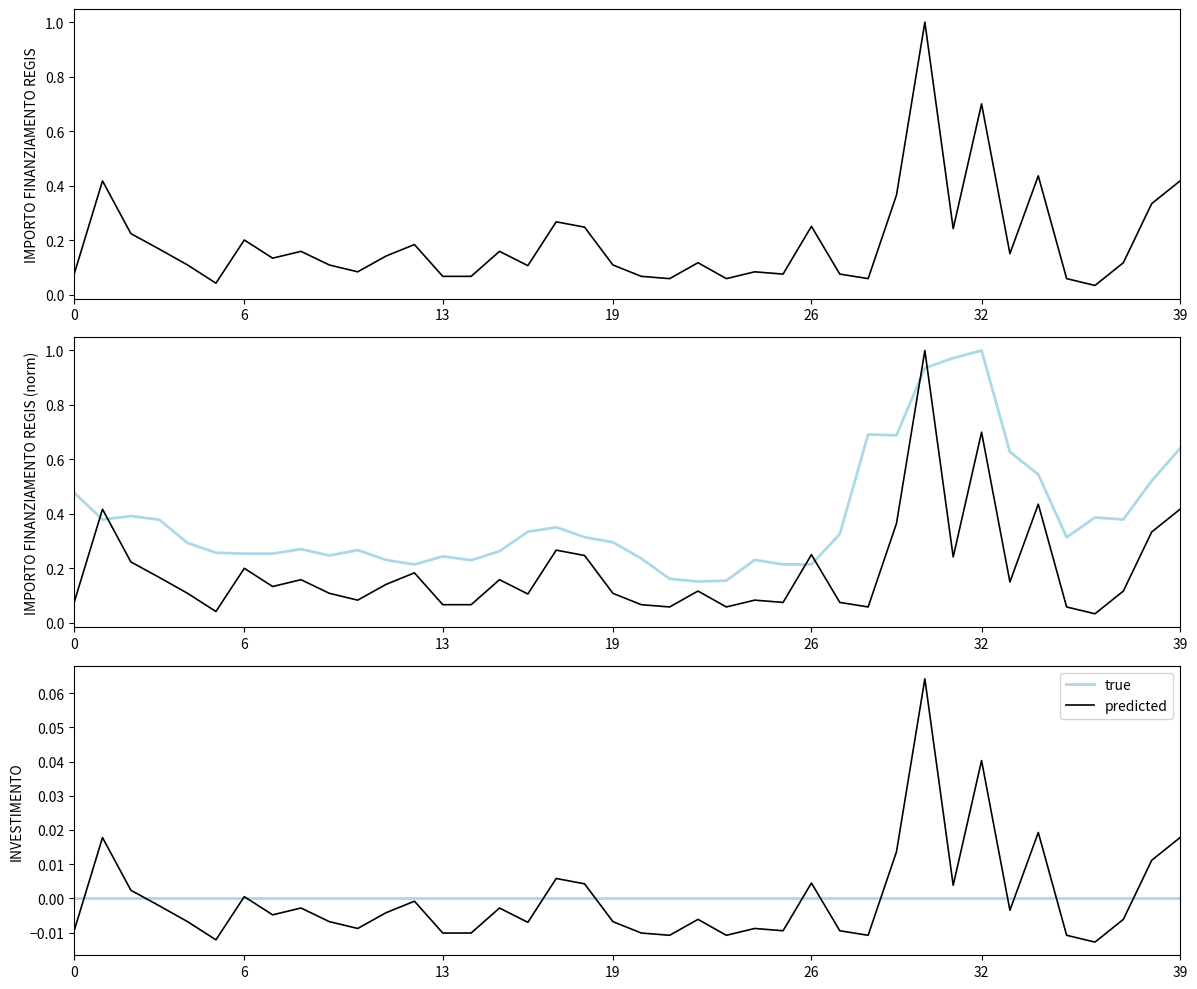

Which series ends up on top after the final intersection of true and predicted?

predicted